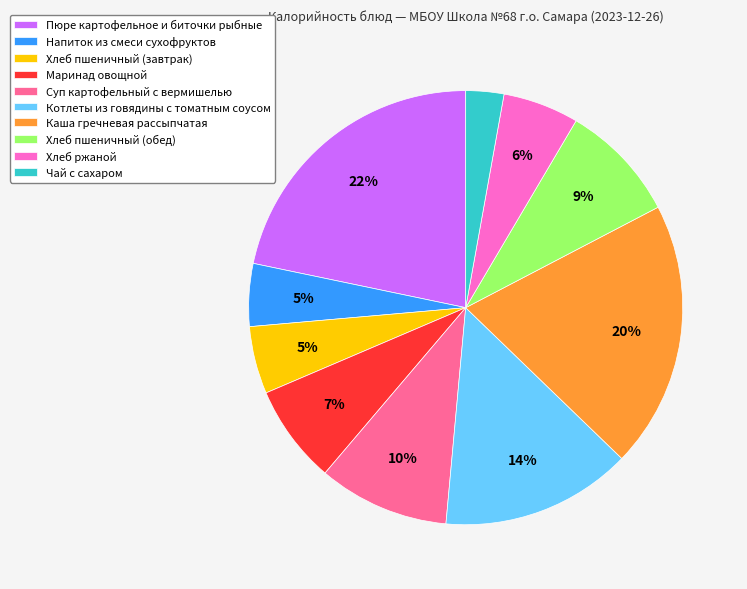

True or false: Каша гречневая рассыпчатая accounts for 20% of the total.

True